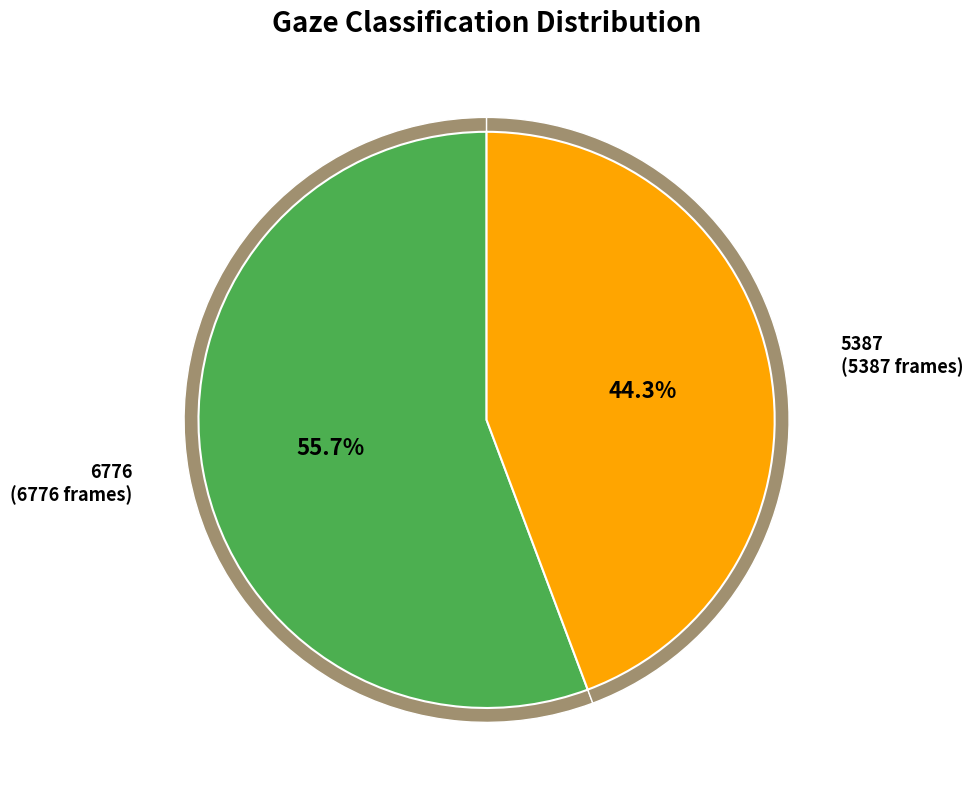

Which category has the smallest portion of the pie?

5387